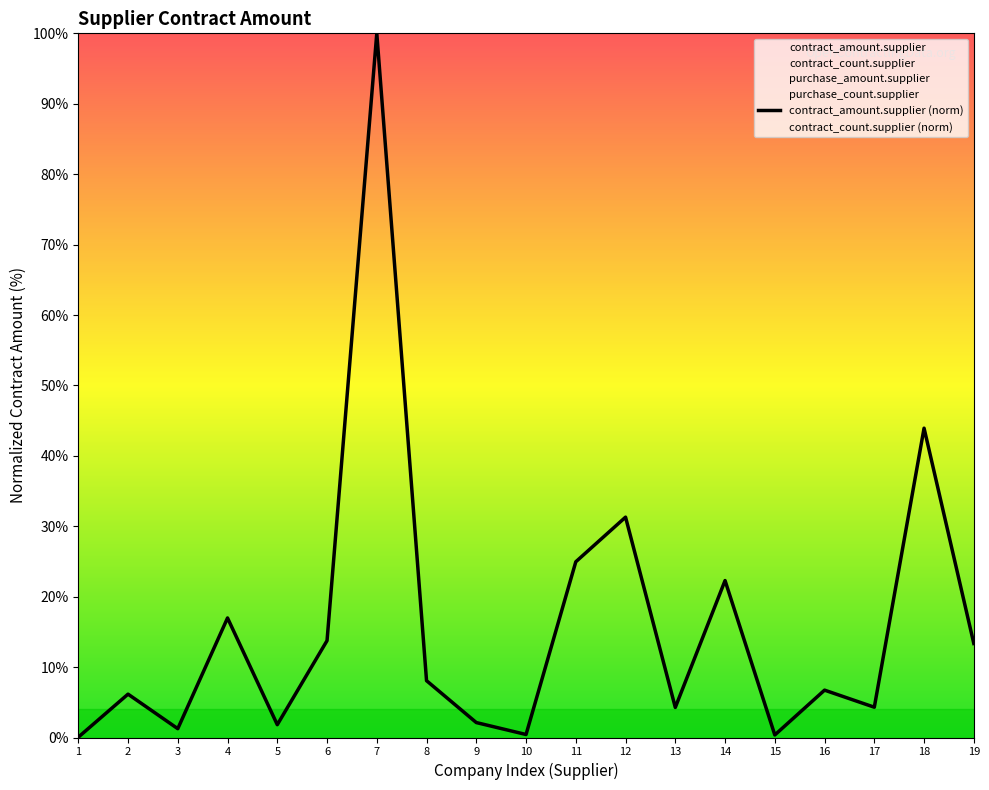

What is the difference between the contract_count.supplier (norm) values at 13 and 4?

1.0